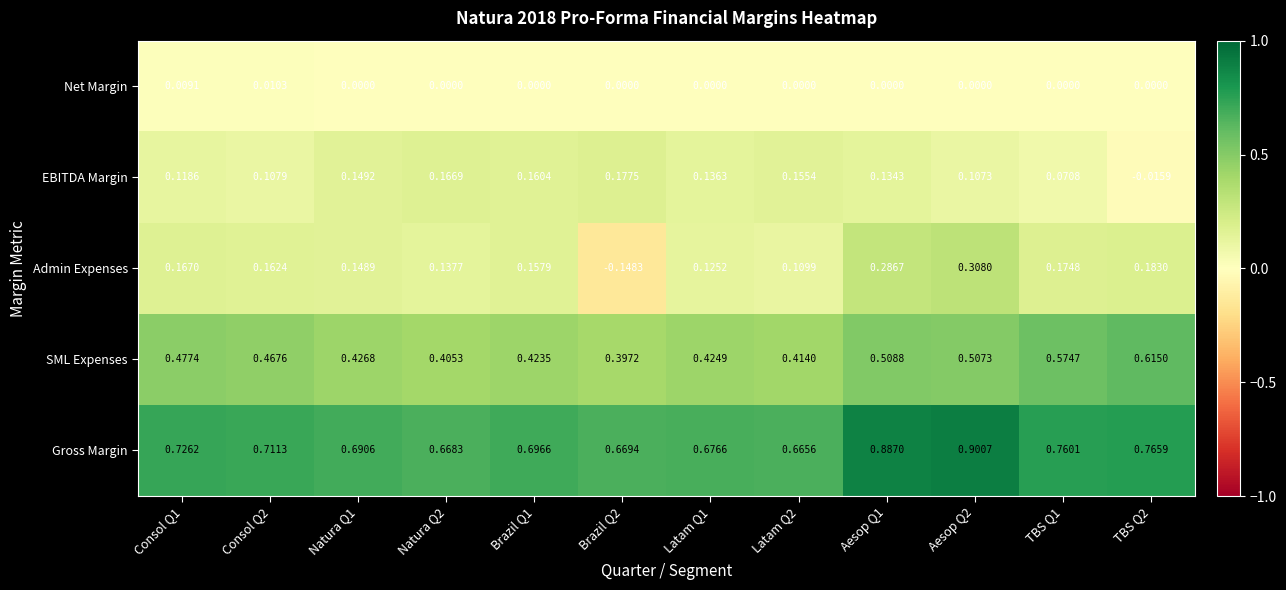

Rank the series by their maximum value, from highest to lowest.

Gross Margin, SML Expenses, Admin Expenses, EBITDA Margin, Net Margin